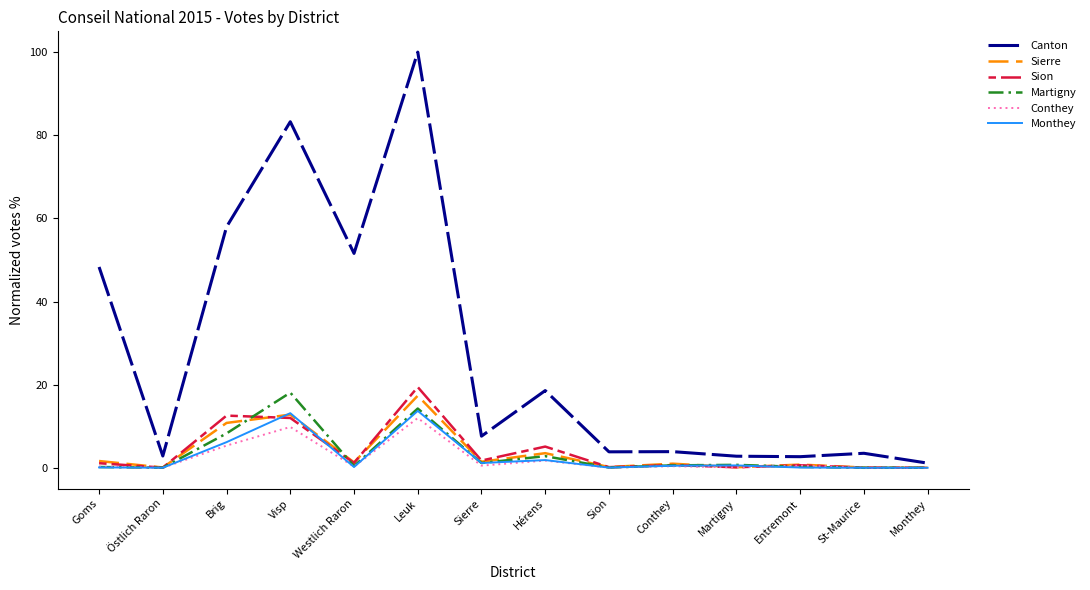

The value of Martigny at Brig is 8.3. True or false?

True